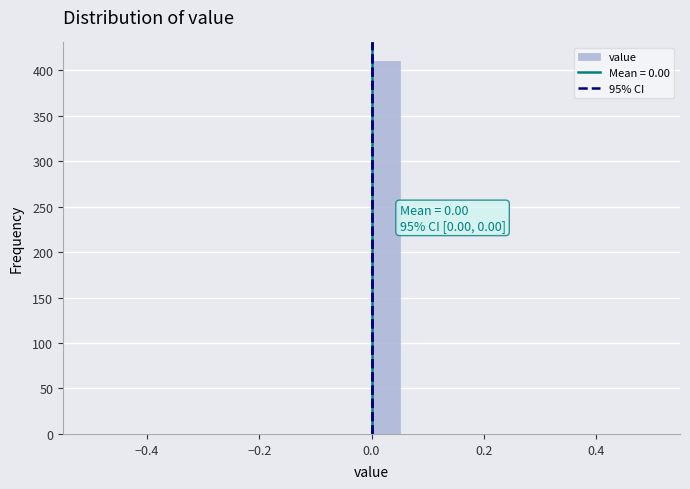

Read against the x-axis, roughly where is the centre of the tallest bar?

0.02